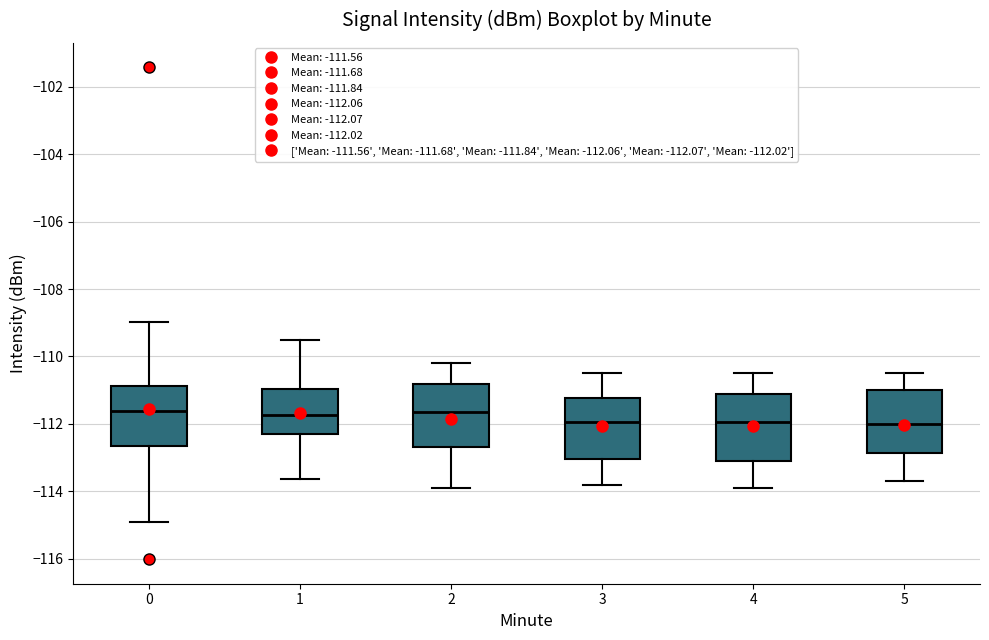

Reading left to right, transcribe this box plot: for each box, give where its median line is, the range the box spans, and where its two whiskers end, as read against the y-axis. The values are not printed on the chart, so give them approximately, as read against the axis.

0: median -111.6, box -112.6 to -110.8, whiskers -114.8 to -109.0
1: median -111.8, box -112.2 to -111.0, whiskers -113.6 to -109.6
2: median -111.6, box -112.6 to -110.8, whiskers -113.8 to -110.2
3: median -112.0, box -113.0 to -111.2, whiskers -113.8 to -110.4
4: median -112.0, box -113.0 to -111.2, whiskers -113.8 to -110.4
5: median -112.0, box -112.8 to -111.0, whiskers -113.6 to -110.4